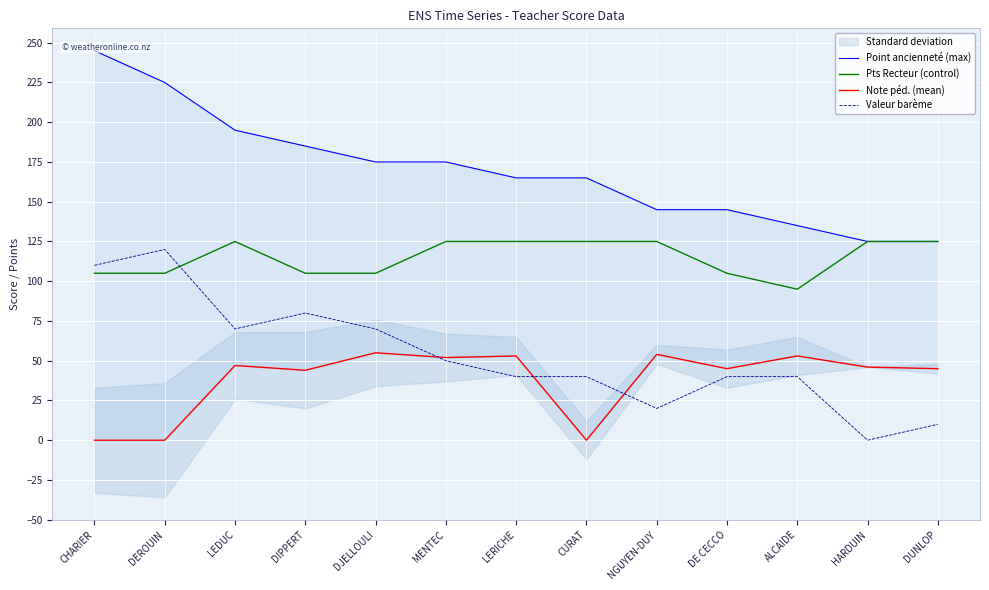

What are all the series names shown in the legend?

Point ancienneté (max), Pts Recteur (control), Note péd. (mean), Valeur barème